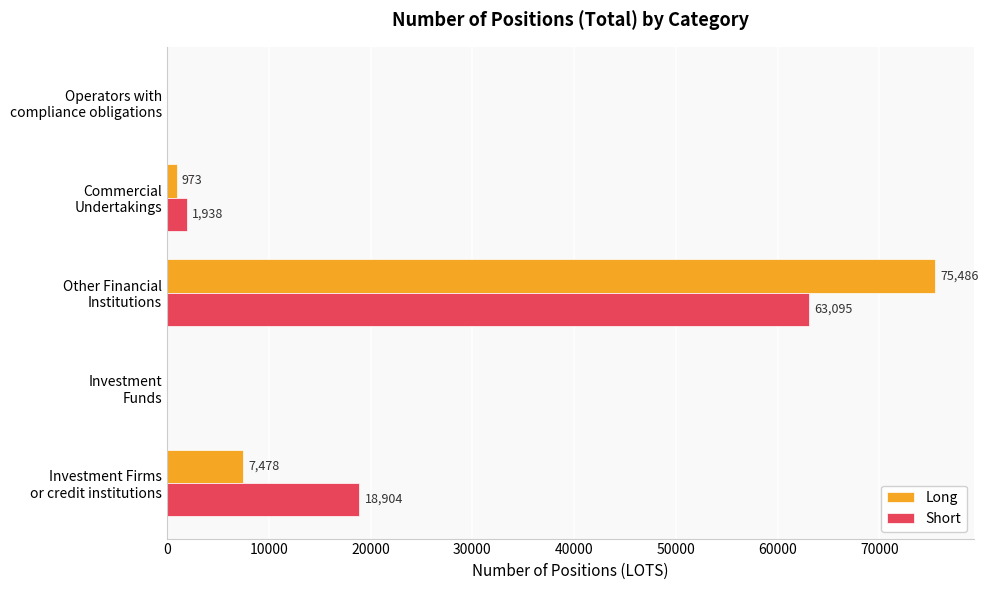

What is the maximum value shown in the chart?

75486